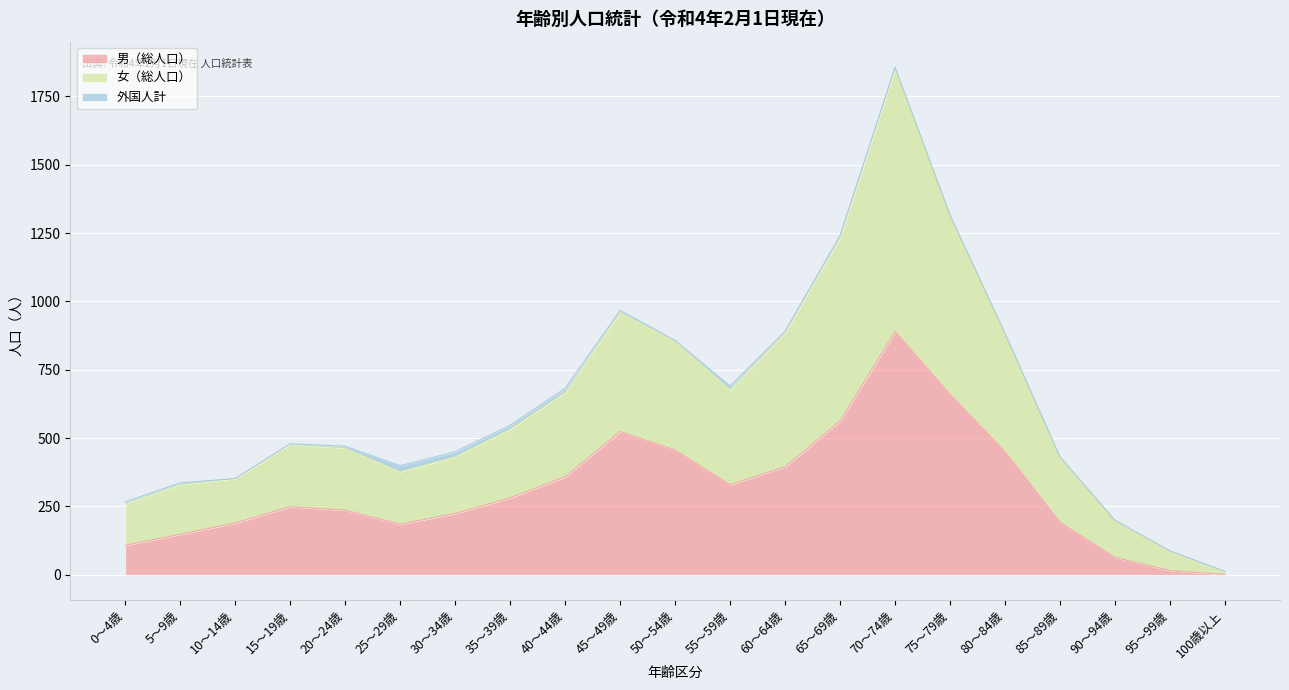

What are all the series names shown in the legend?

男（総人口）, 女（総人口）, 外国人計